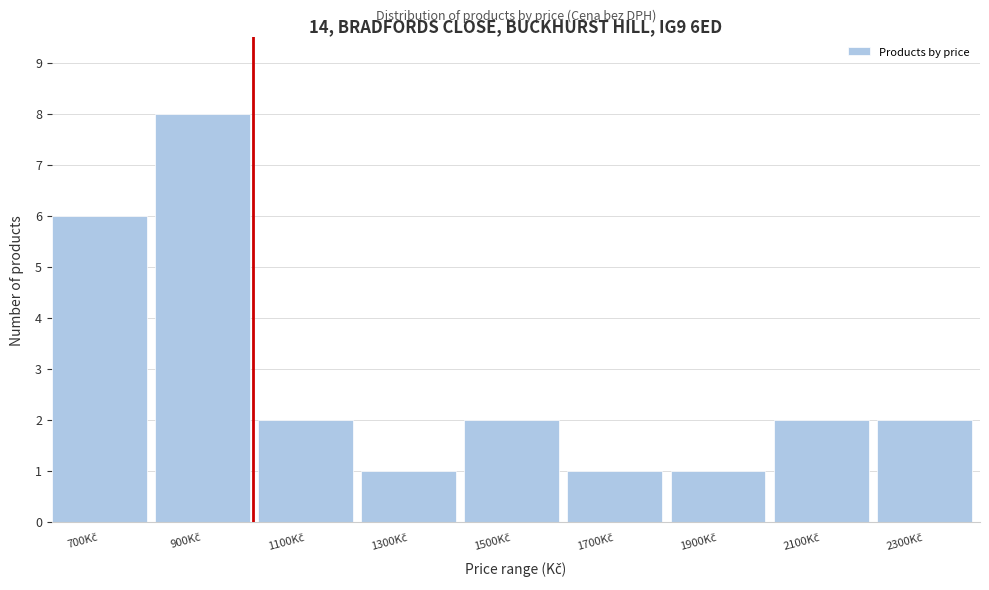

Reading right to left, transcribe all the data shown in this chart.

2	2	1	1	2	1	2	8	6